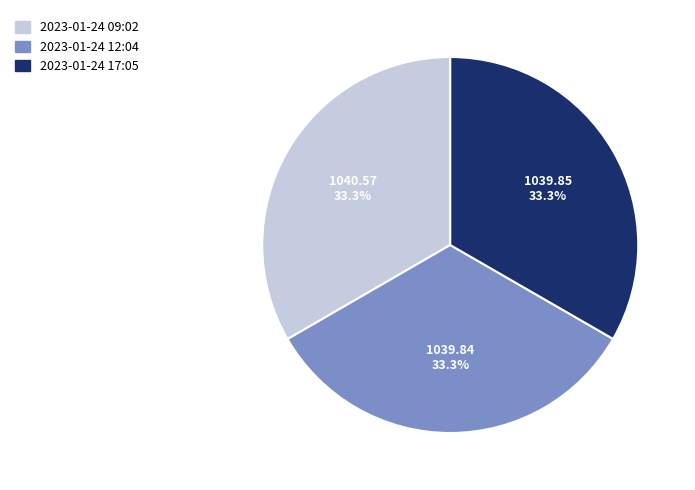

Is there a majority slice in this chart?

No